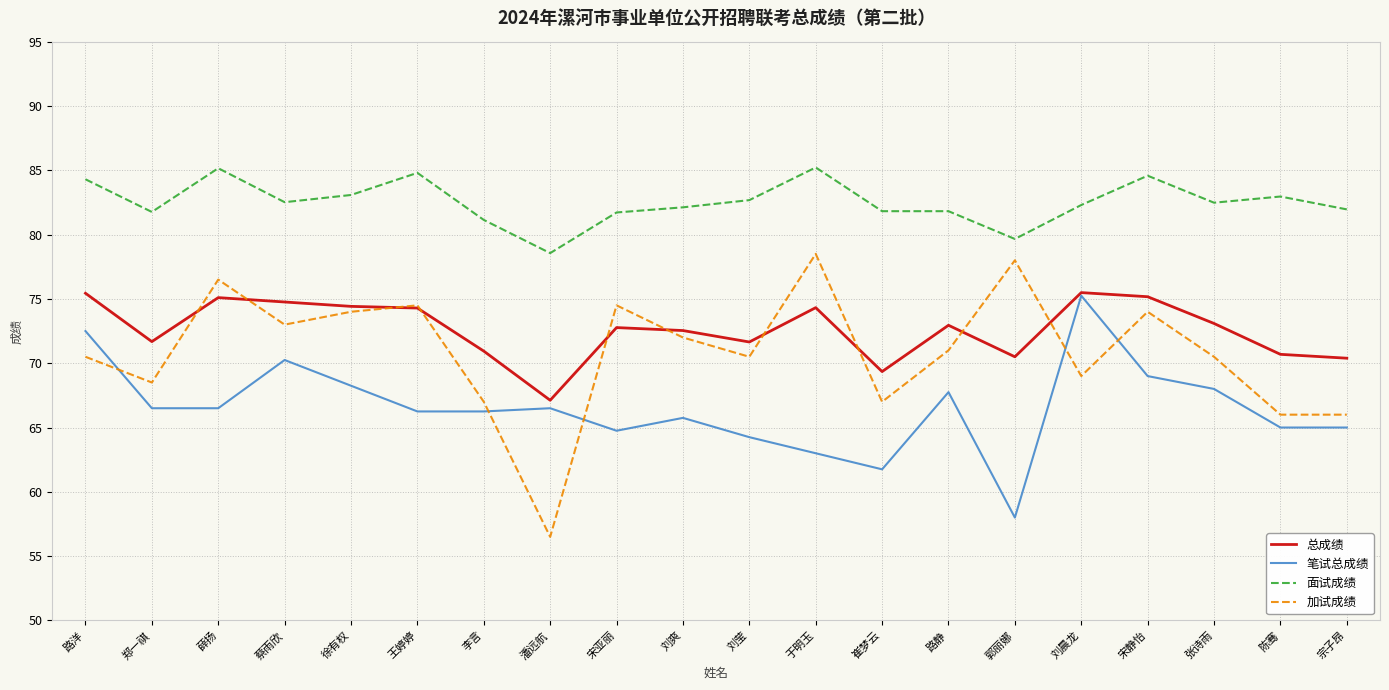

How many values in the 笔试总成绩 series exceed 66?

12